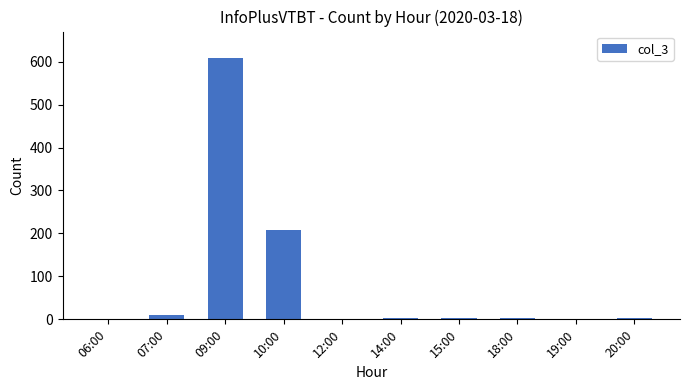

What is the sum of all values?

841